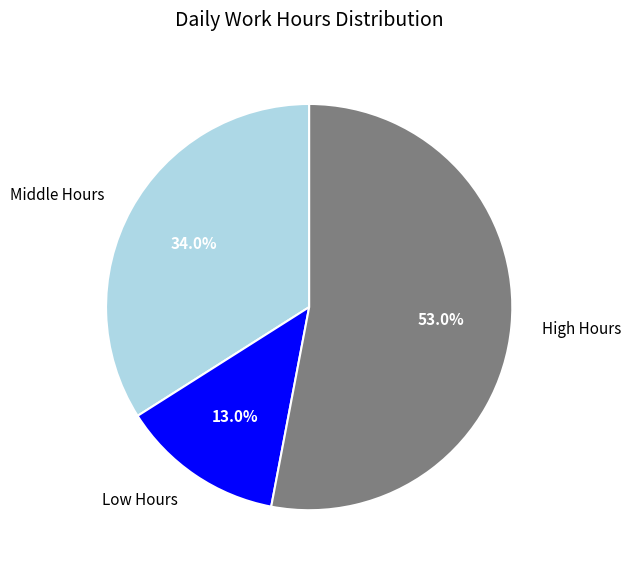

Which category has the smallest portion of the pie?

Low Hours